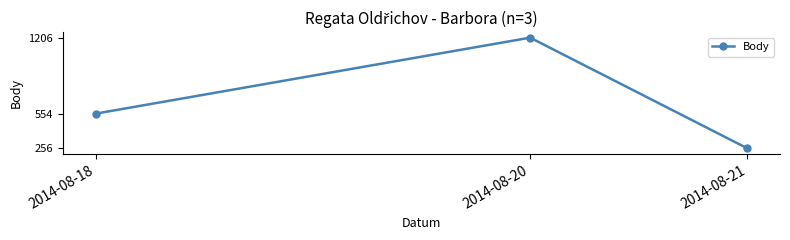

Which has a higher value, 2014-08-21 or 2014-08-20?

2014-08-20